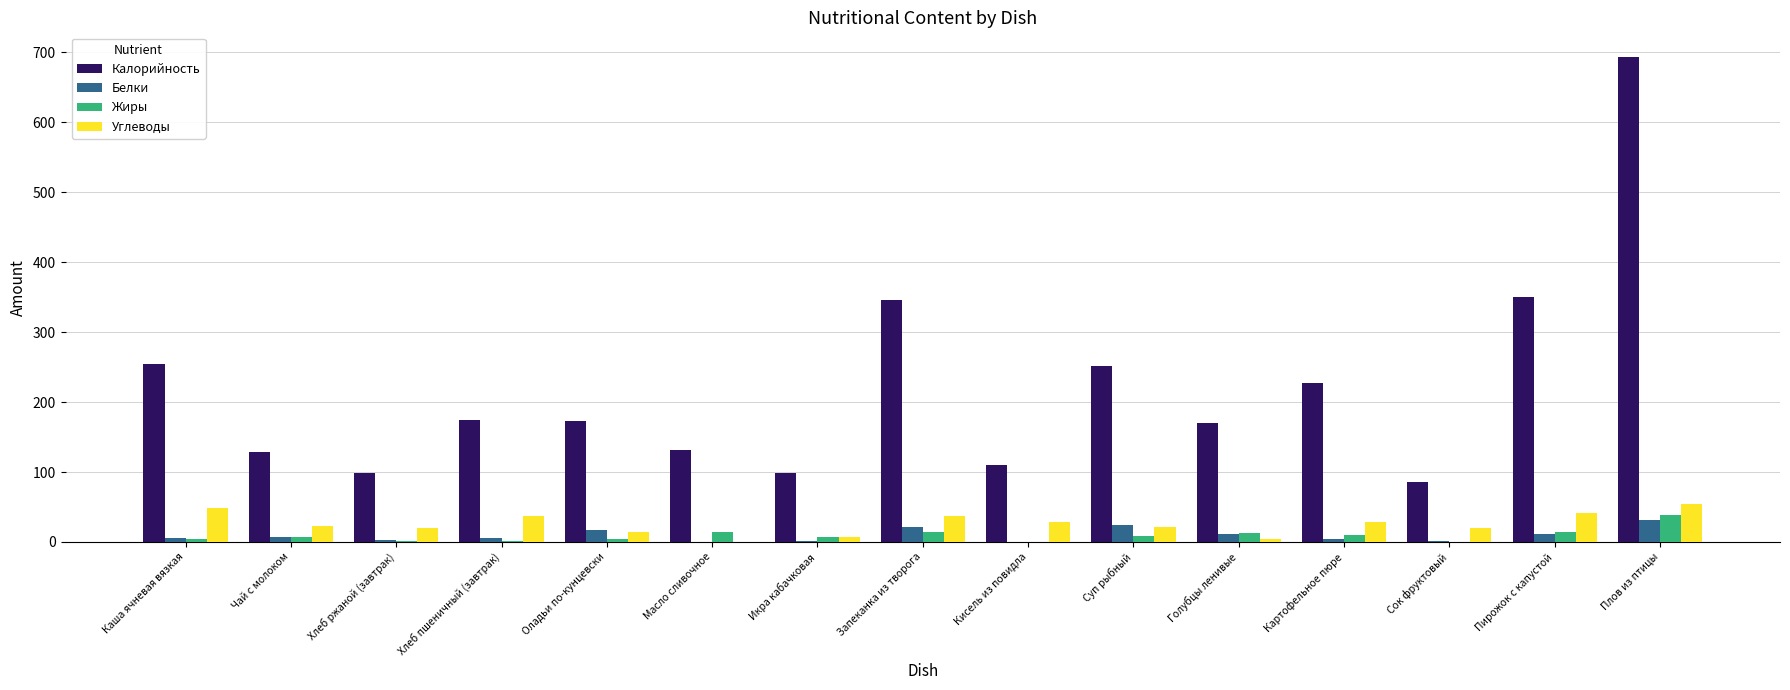

Which series has the largest range (max minus min)?

Калорийность